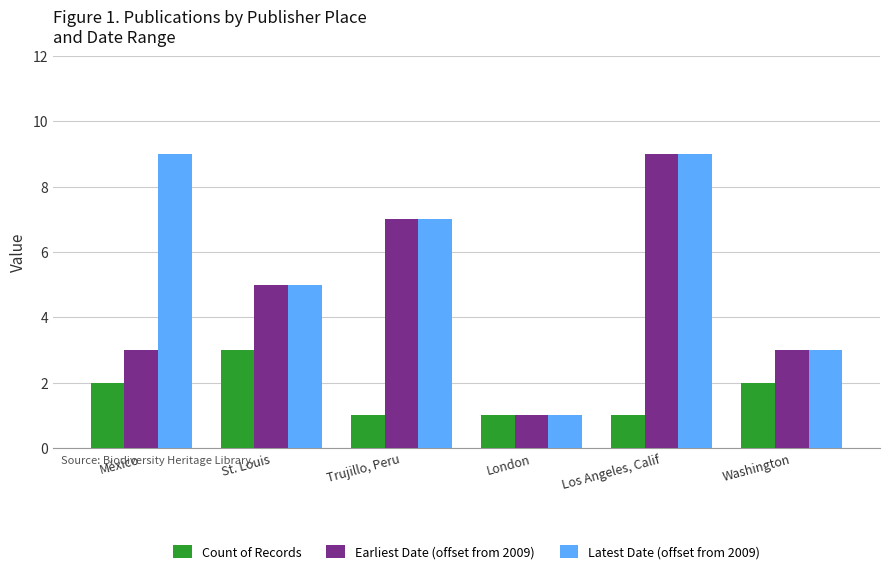

What is the label of the 4th bar from the right?

Trujillo, Peru